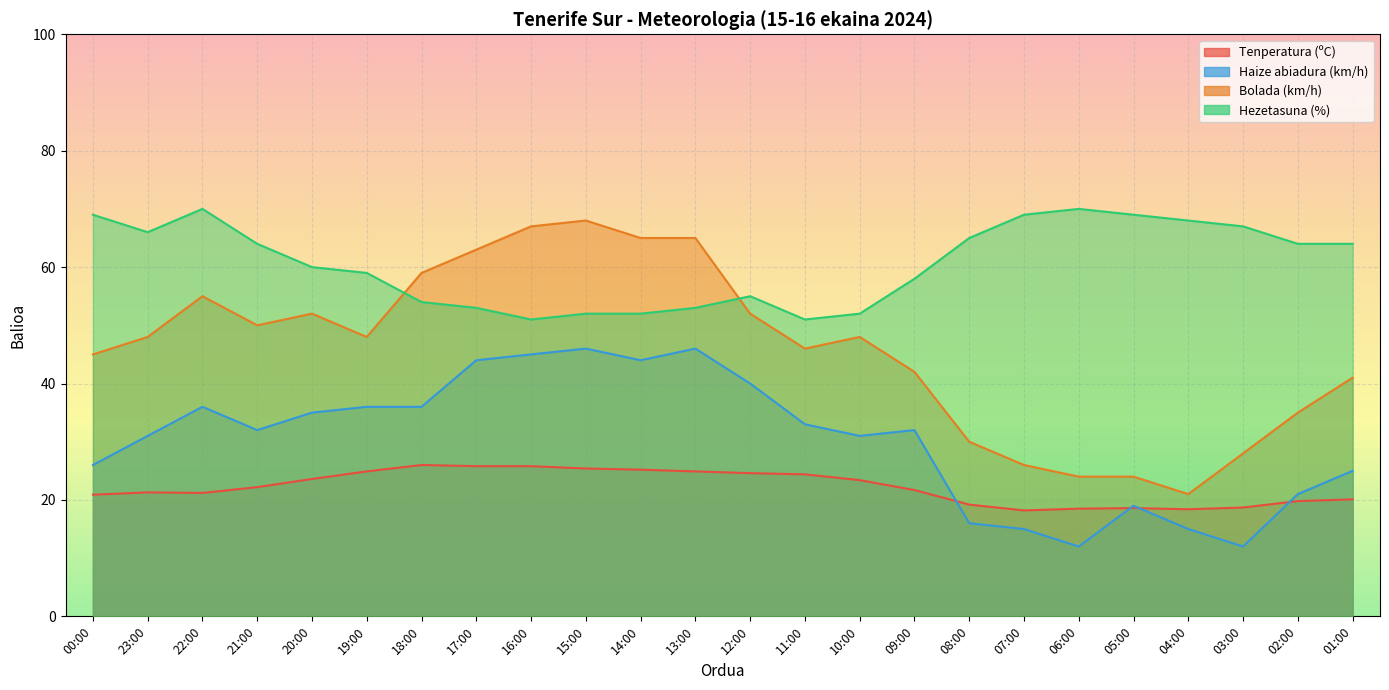

Reading right to left, extract all data points from this chart.

Tenperatura (ºC): 01:00=20.1	02:00=19.8	03:00=18.7	04:00=18.4	05:00=18.6	06:00=18.5	07:00=18.2	08:00=19.2	09:00=21.7	10:00=23.4	11:00=24.4	12:00=24.6	13:00=24.9	14:00=25.2	15:00=25.4	16:00=25.8	17:00=25.8	18:00=26.0	19:00=24.9	20:00=23.6	21:00=22.2	22:00=21.2	23:00=21.3	00:00=20.9
Haize abiadura (km/h): 01:00=25.0	02:00=21.0	03:00=12.0	04:00=15.0	05:00=19.0	06:00=12.0	07:00=15.0	08:00=16.0	09:00=32.0	10:00=31.0	11:00=33.0	12:00=40.0	13:00=46.0	14:00=44.0	15:00=46.0	16:00=45.0	17:00=44.0	18:00=36.0	19:00=36.0	20:00=35.0	21:00=32.0	22:00=36.0	23:00=31.0	00:00=26.0
Bolada (km/h): 01:00=41.0	02:00=35.0	03:00=28.0	04:00=21.0	05:00=24.0	06:00=24.0	07:00=26.0	08:00=30.0	09:00=42.0	10:00=48.0	11:00=46.0	12:00=52.0	13:00=65.0	14:00=65.0	15:00=68.0	16:00=67.0	17:00=63.0	18:00=59.0	19:00=48.0	20:00=52.0	21:00=50.0	22:00=55.0	23:00=48.0	00:00=45.0
Hezetasuna (%): 01:00=64.0	02:00=64.0	03:00=67.0	04:00=68.0	05:00=69.0	06:00=70.0	07:00=69.0	08:00=65.0	09:00=58.0	10:00=52.0	11:00=51.0	12:00=55.0	13:00=53.0	14:00=52.0	15:00=52.0	16:00=51.0	17:00=53.0	18:00=54.0	19:00=59.0	20:00=60.0	21:00=64.0	22:00=70.0	23:00=66.0	00:00=69.0